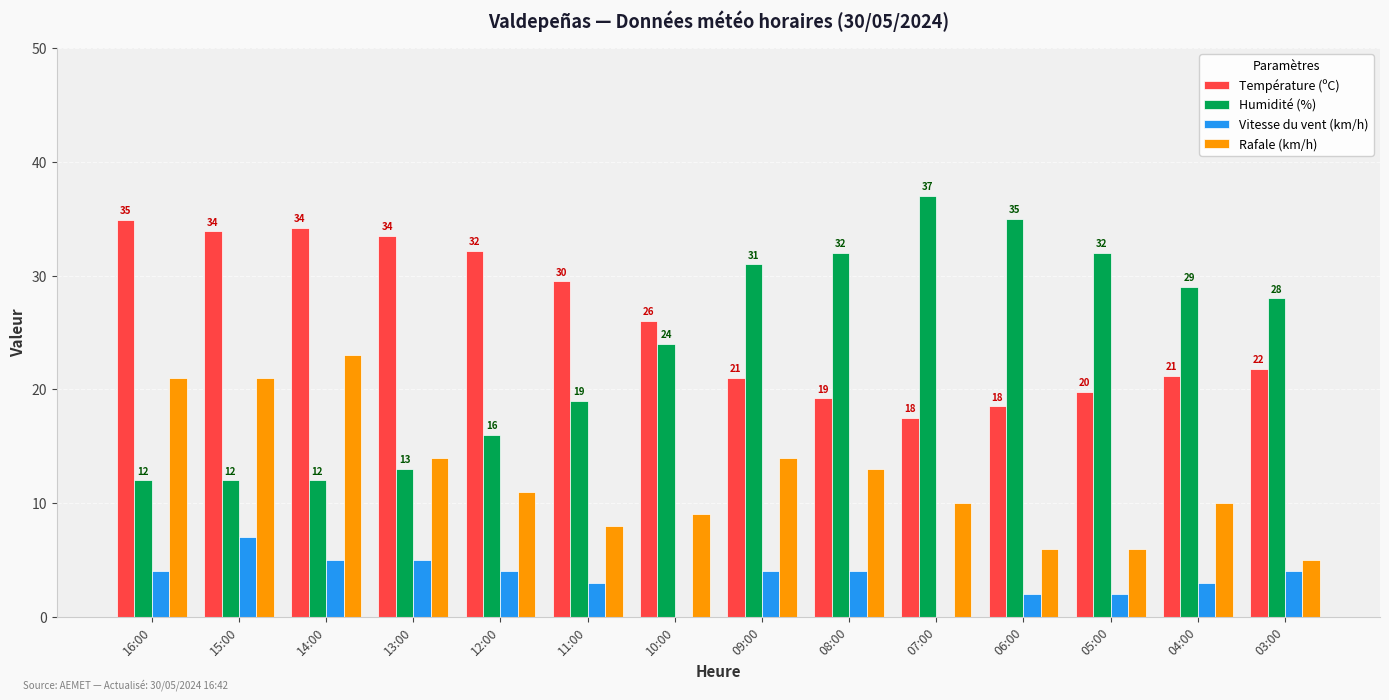

Which series changed the most between 14:00 and 09:00?

Humidité (%)